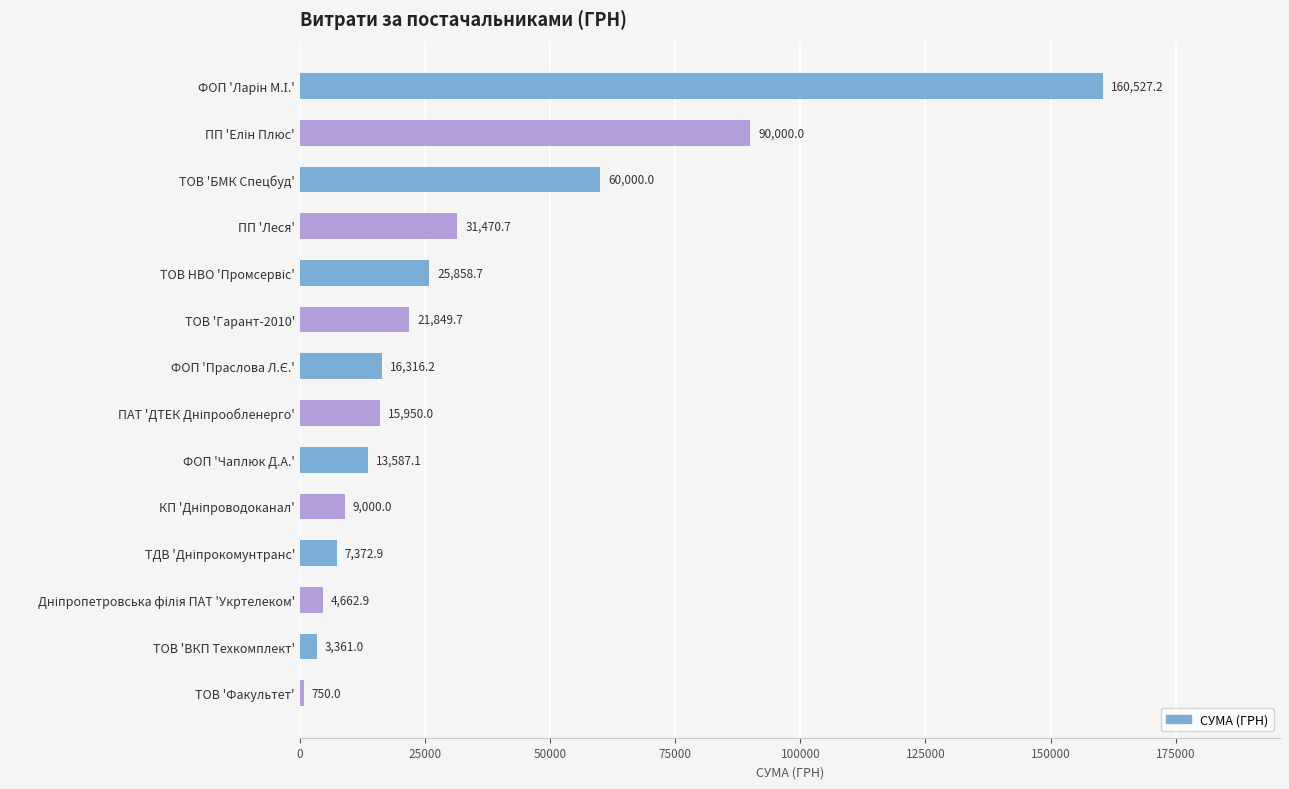

What is the difference between the maximum and minimum values?

159777.2